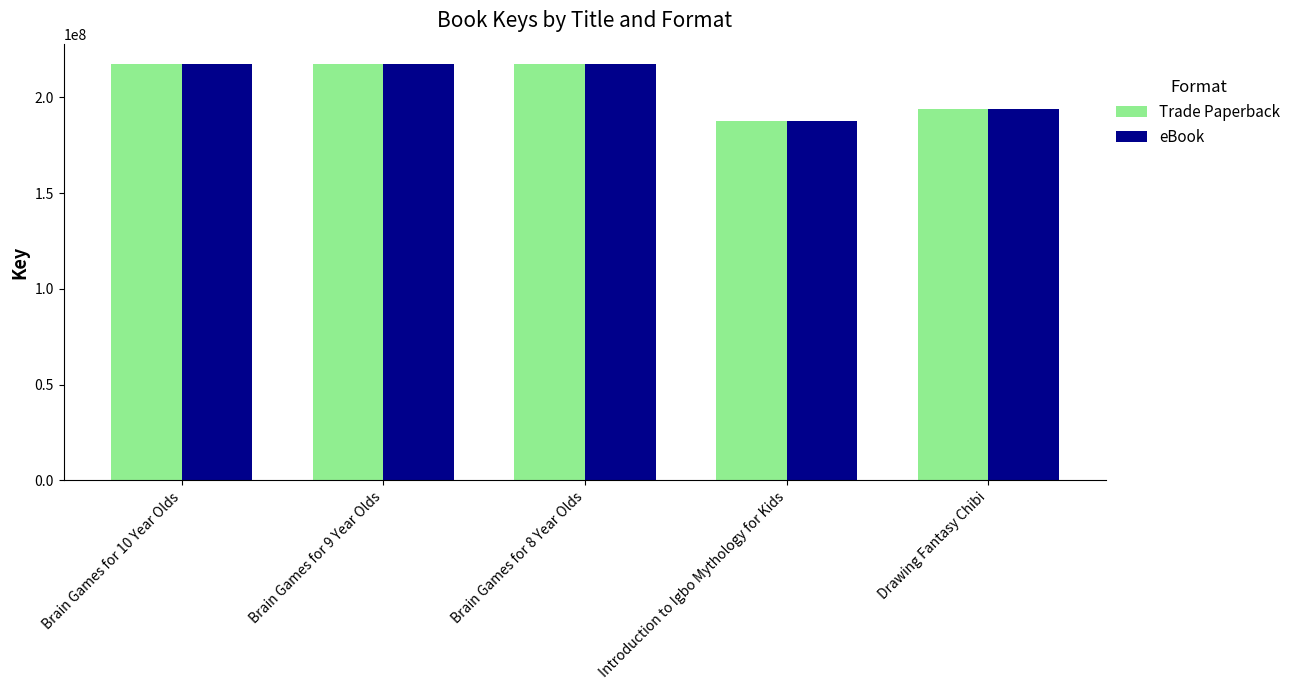

What is the difference between the eBook values at Brain Games for 8 Year Olds and Drawing Fantasy Chibi?

23326912